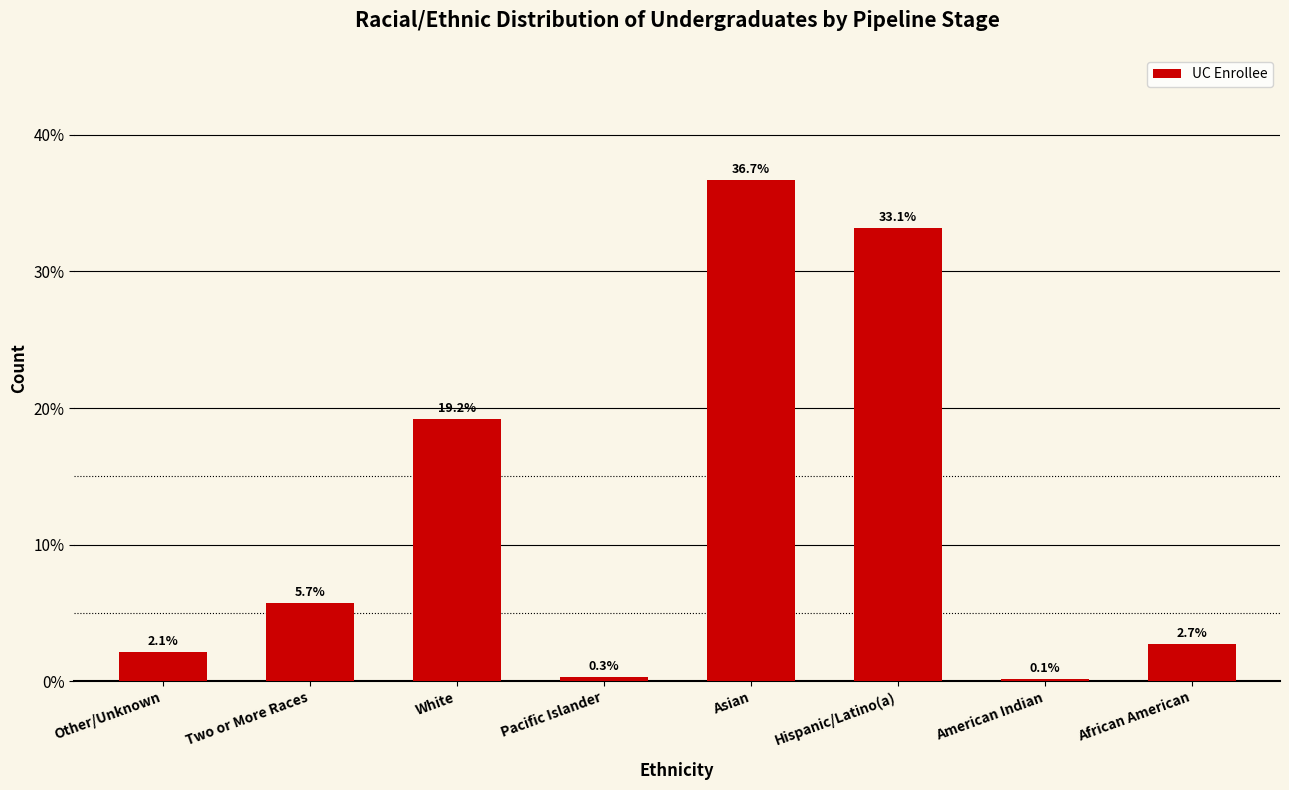

Reading left to right, list all the values displayed in this chart.

Other/Unknown=2.1	Two or More Races=5.7	White=19.2	Pacific Islander=0.3	Asian=36.7	Hispanic/Latino(a)=33.1	American Indian=0.1	African American=2.7